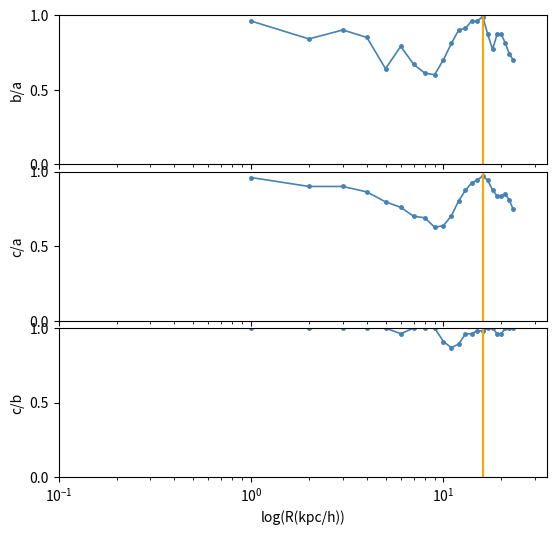

What is the difference between the maximum and minimum values in the c/b series?

0.1